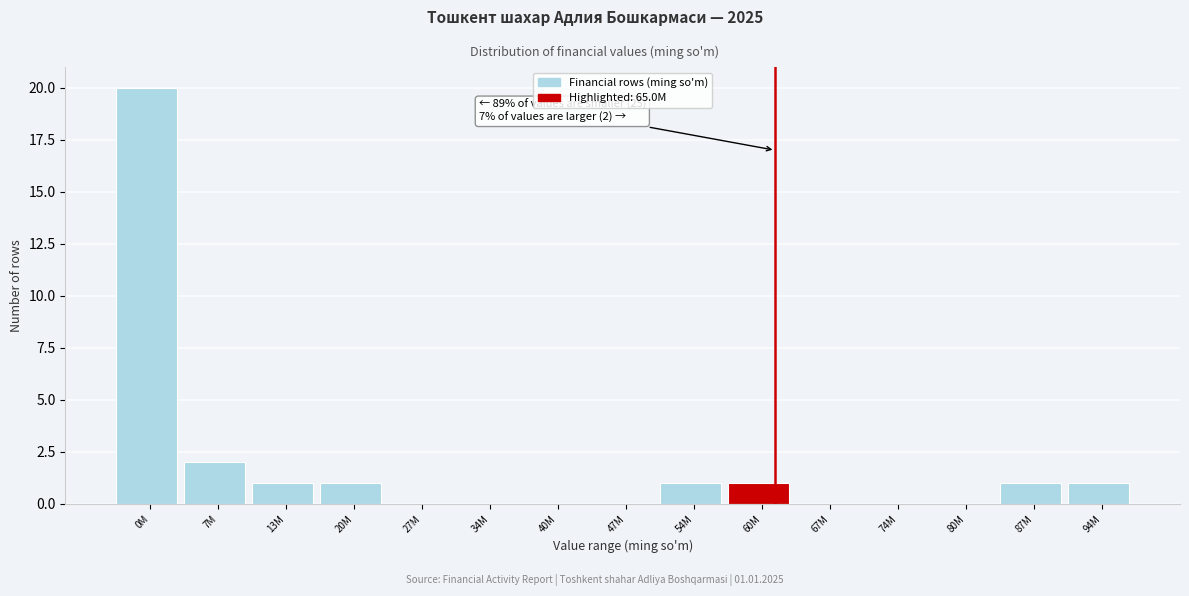

Reading left to right, extract all data points from this chart.

0M=20	7M=2	13M=1	20M=1	27M=0	34M=0	40M=0	47M=0	54M=1	60M=1	67M=0	74M=0	80M=0	87M=1	94M=1